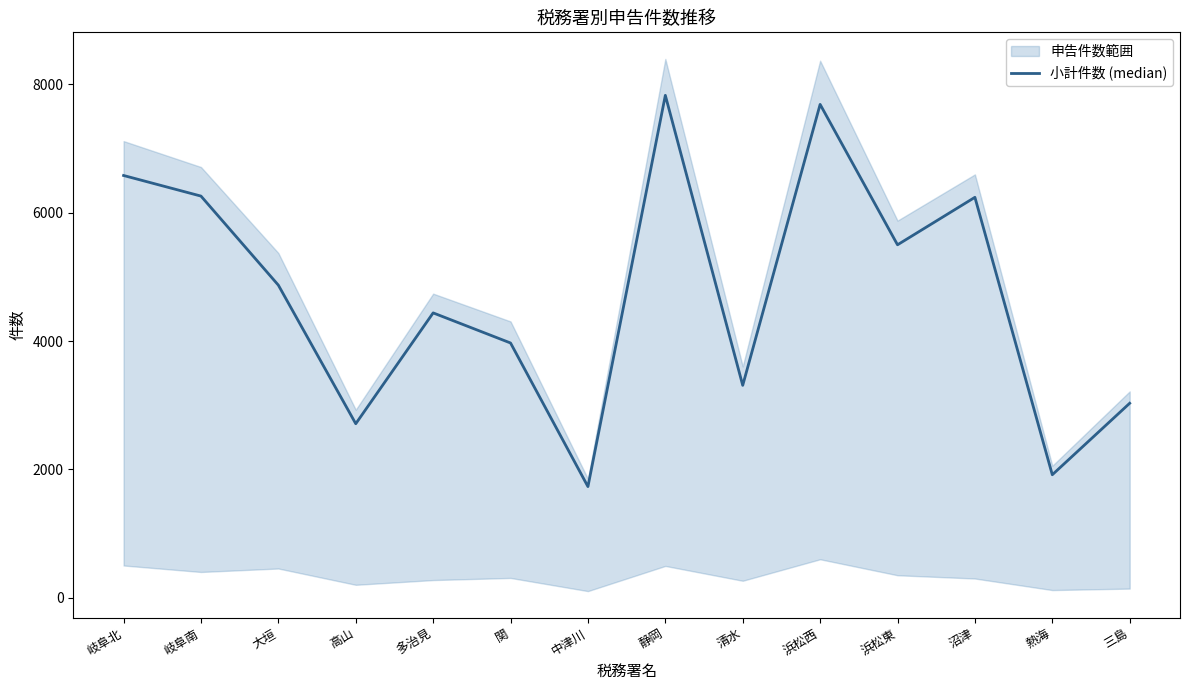

At which label does the data first exceed 4871?

岐阜北